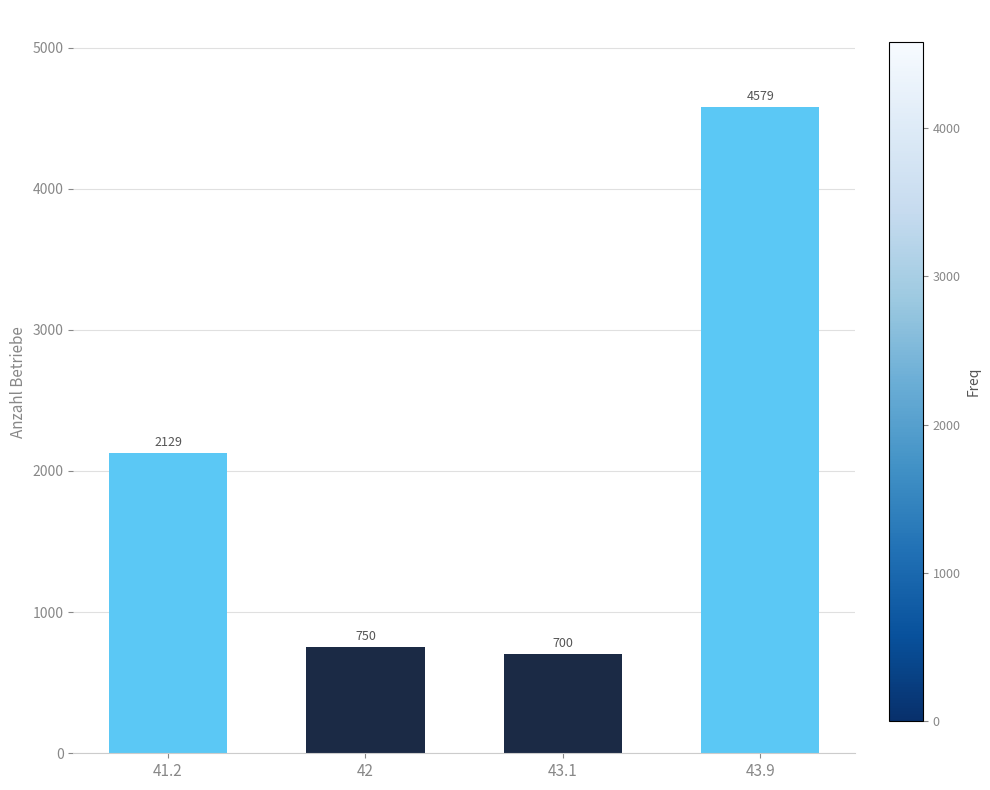

Reading left to right, what are all the values shown in this chart?

2129	750	700	4579